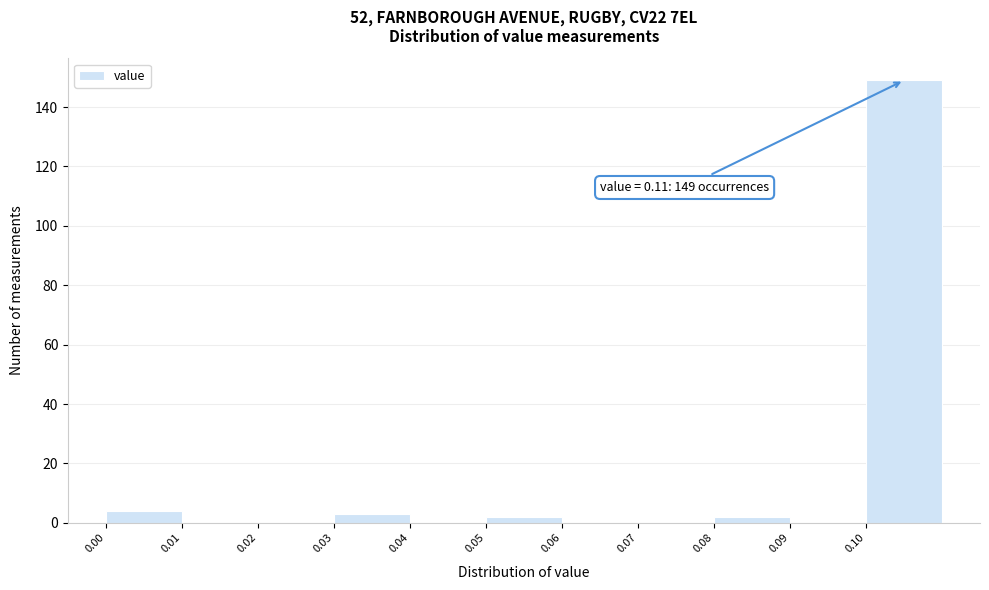

Which range on the x-axis has the tallest bar?

0.10 to 0.11